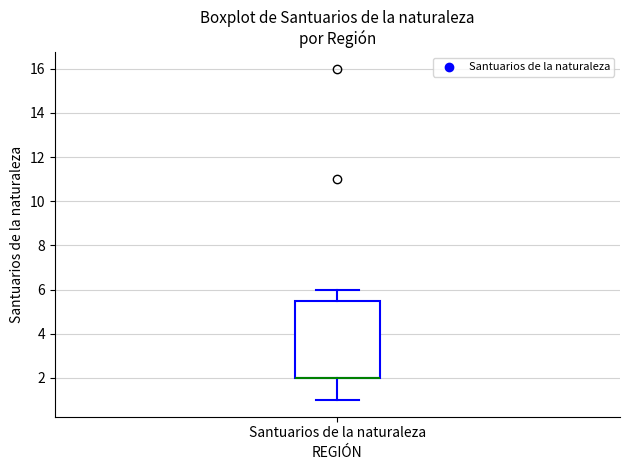

Transcribe this box plot: give where the median line is, the range the box spans, and where the two whiskers end, as read against the y-axis. The values are not printed on the chart, so give them approximately, as read against the axis.

median 2.0 (drawn on the box's lower edge), box 2.0 to 5.6, whiskers 1.0 to 6.0